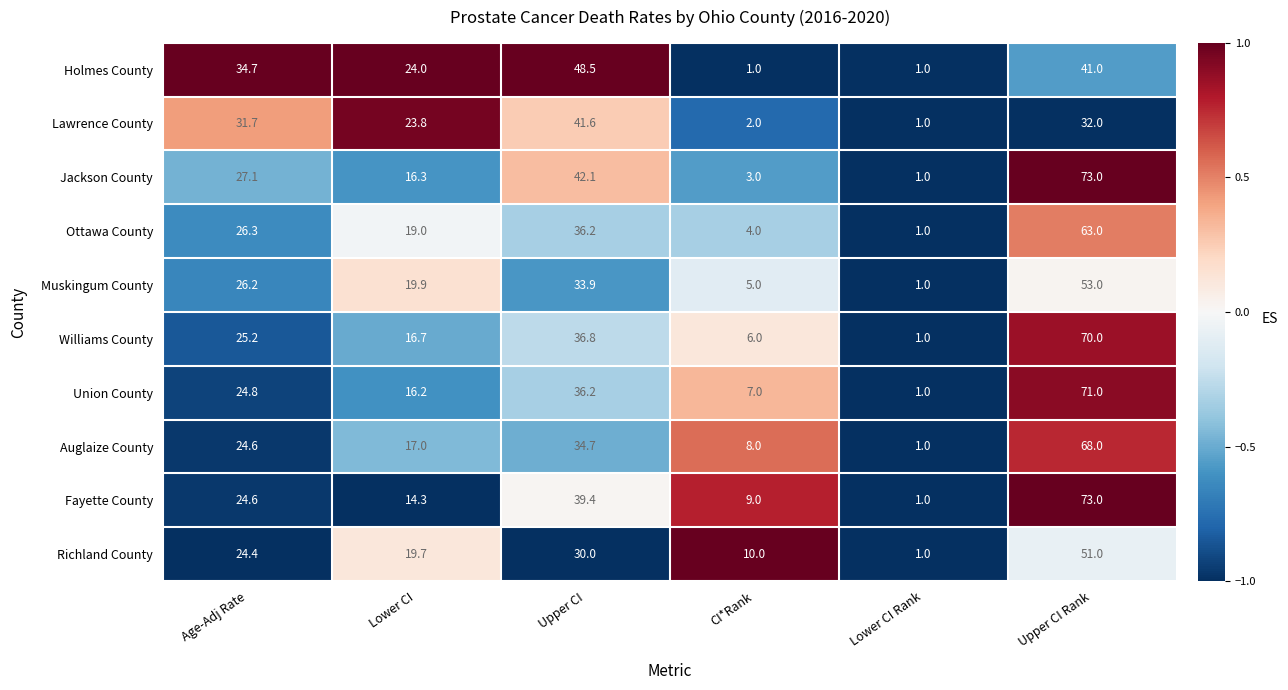

At CI*Rank, list the series in order from smallest to largest.

Holmes County, Lawrence County, Jackson County, Ottawa County, Muskingum County, Williams County, Union County, Auglaize County, Fayette County, Richland County